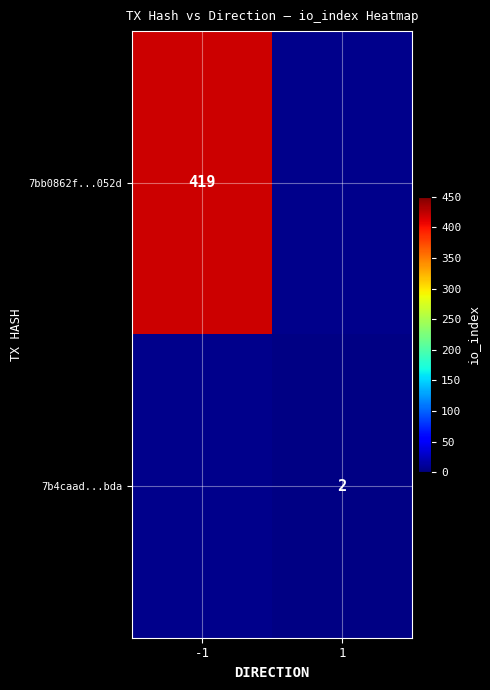

At how many categories does at least one series exceed 226?

1